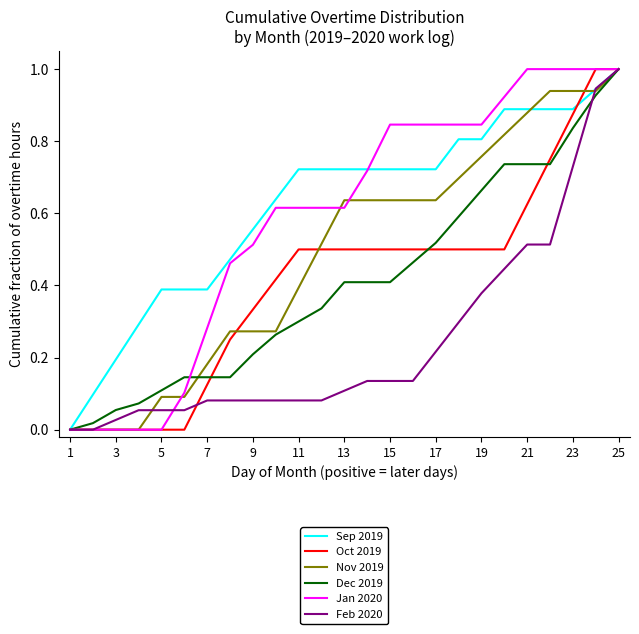

What are all the series names shown in the legend?

Sep 2019, Oct 2019, Nov 2019, Dec 2019, Jan 2020, Feb 2020